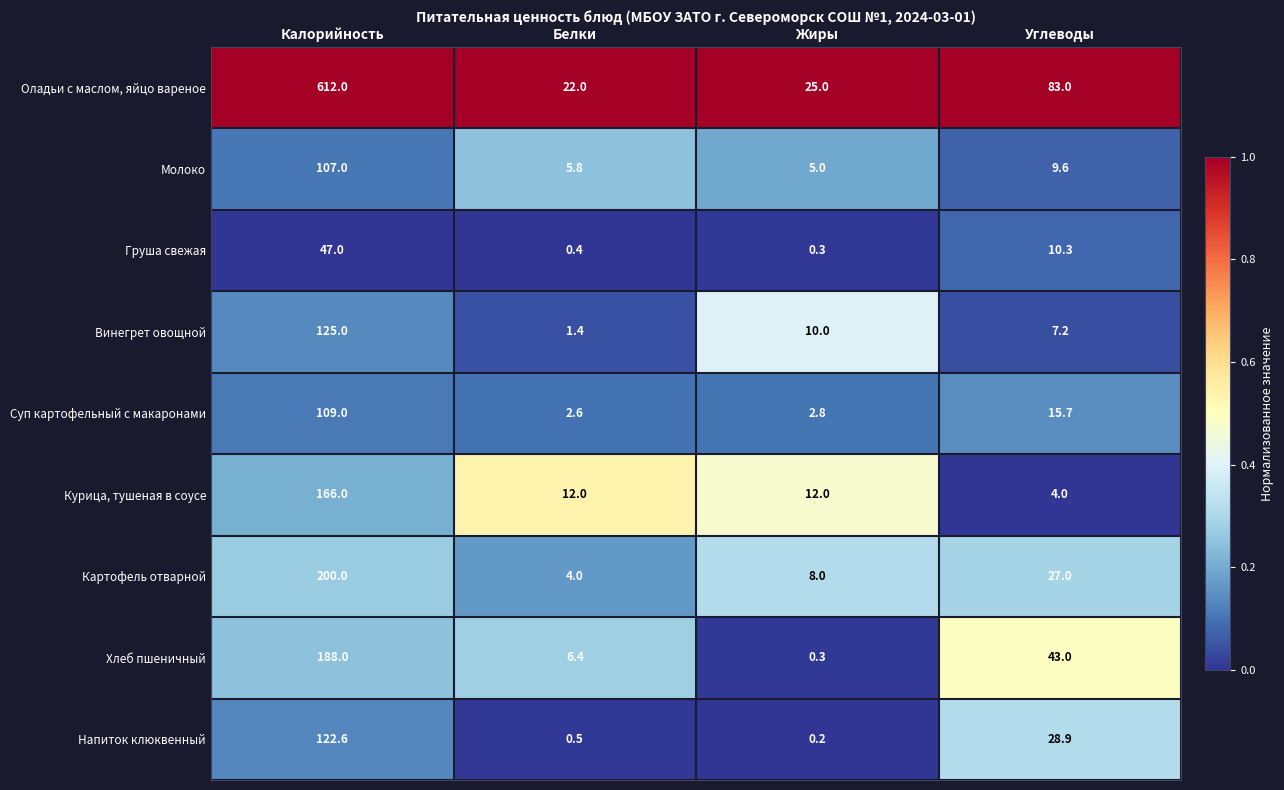

Which series has the largest range (max minus min)?

Оладьи с маслом, яйцо вареное